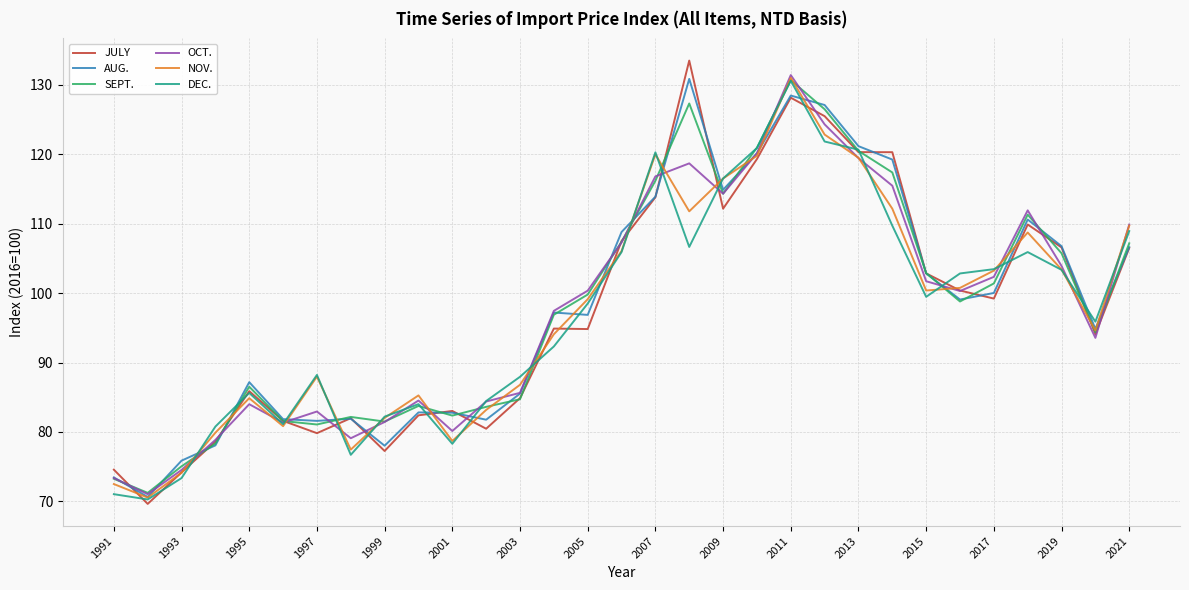

What is the minimum value for SEPT.?

71.2